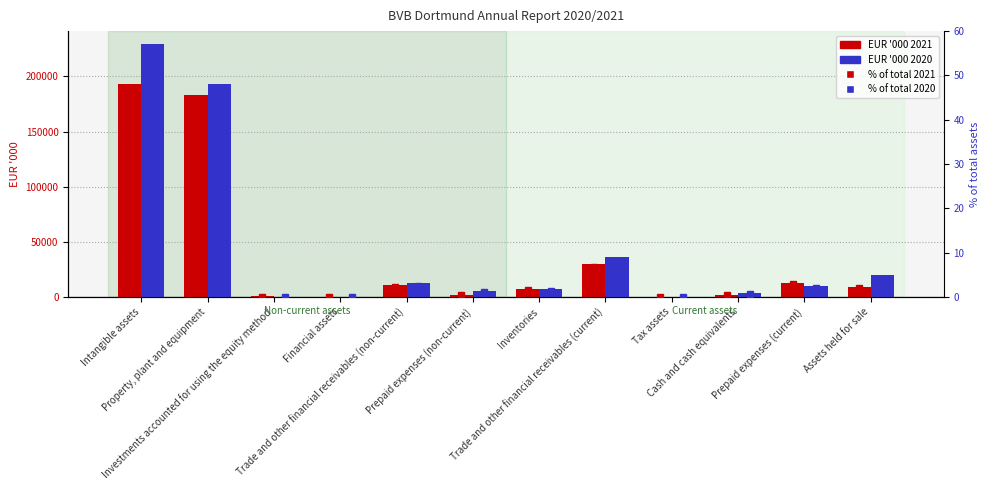

Between Trade and other financial receivables (non-current) and Cash and cash equivalents, which series saw the biggest shift?

30/06/2020 EUR '000